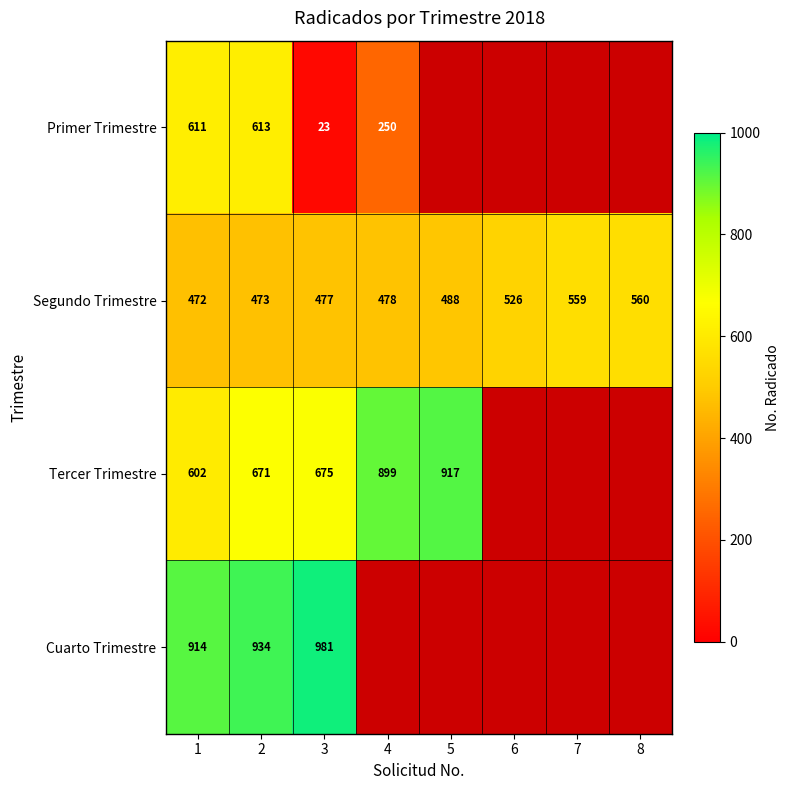

What is the total value across all series at 2?

2691